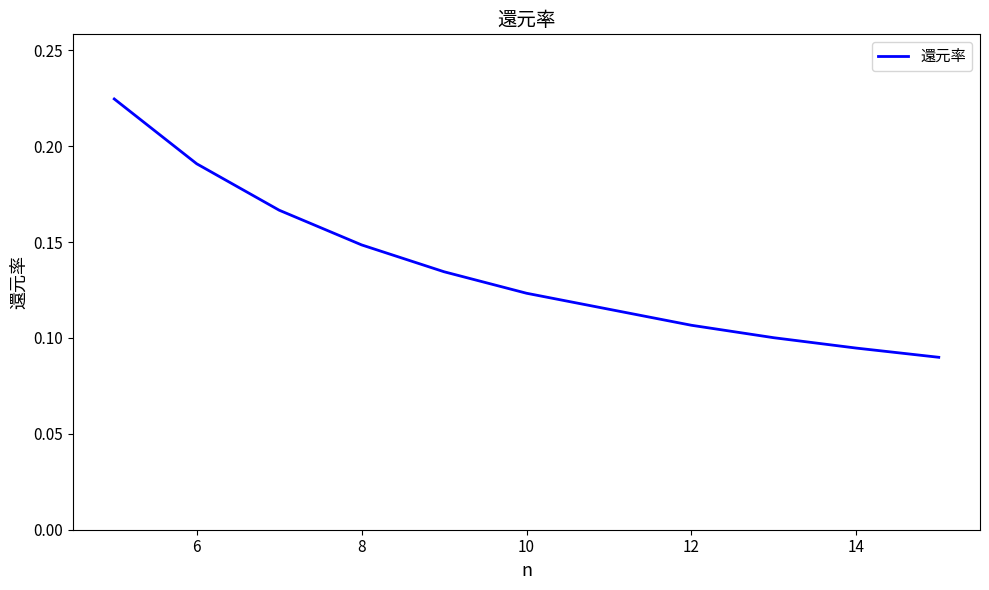

What is the value of the 3rd point from the left?

0.2